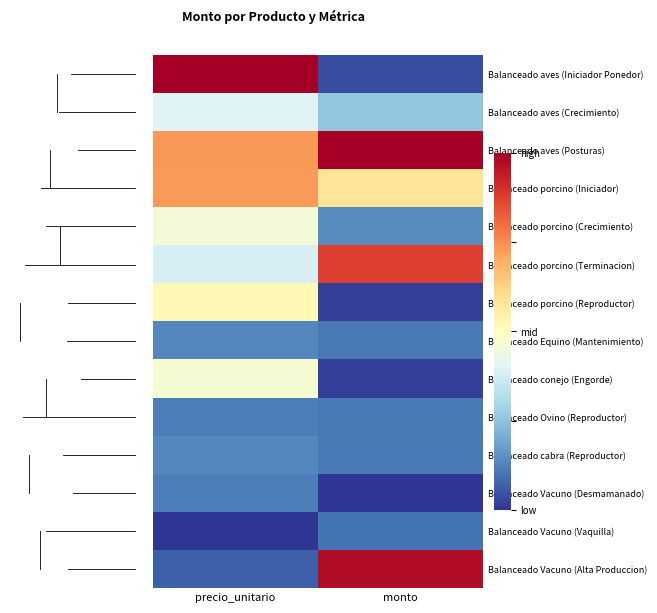

What is the maximum value shown in the chart?

1.0